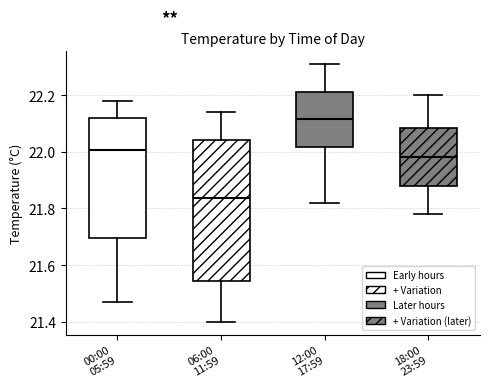

Reading left to right, read every box against the y-axis: the position of its median line, the range the box covers, and the ends of its whiskers. The values are not printed on the chart, so give them approximately, as read against the axis.

00:00 05:59: median 22.00, box 21.70 to 22.12, whiskers 21.48 to 22.18
06:00 11:59: median 21.84, box 21.54 to 22.04, whiskers 21.40 to 22.14
12:00 17:59: median 22.12, box 22.02 to 22.22, whiskers 21.82 to 22.32
18:00 23:59: median 21.98, box 21.88 to 22.08, whiskers 21.78 to 22.20